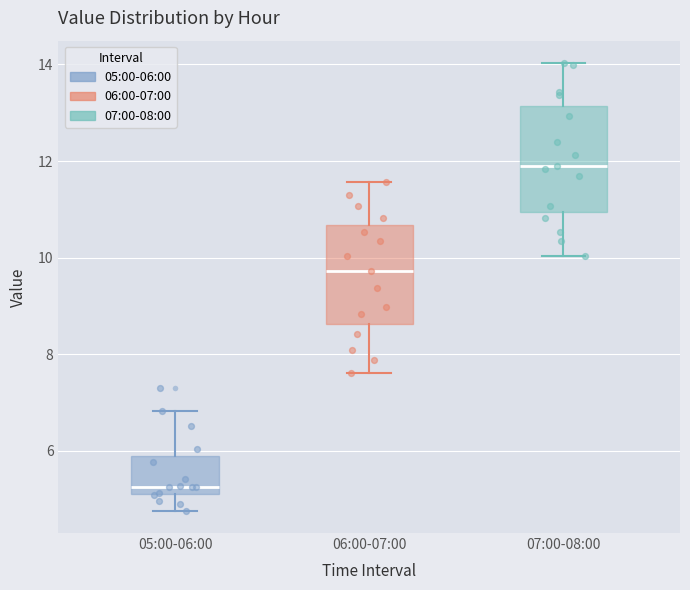

Which box's median line is the highest?

07:00-08:00